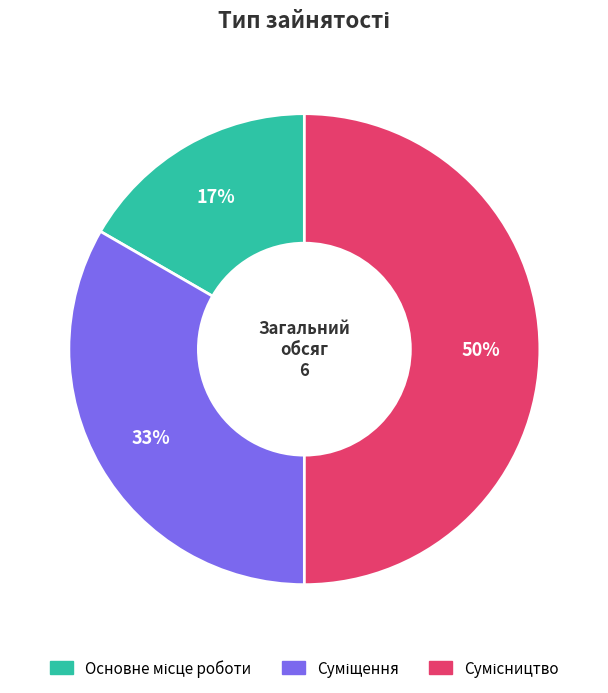

To the nearest percent, what is the difference between the largest and smallest slice percentages?

33%